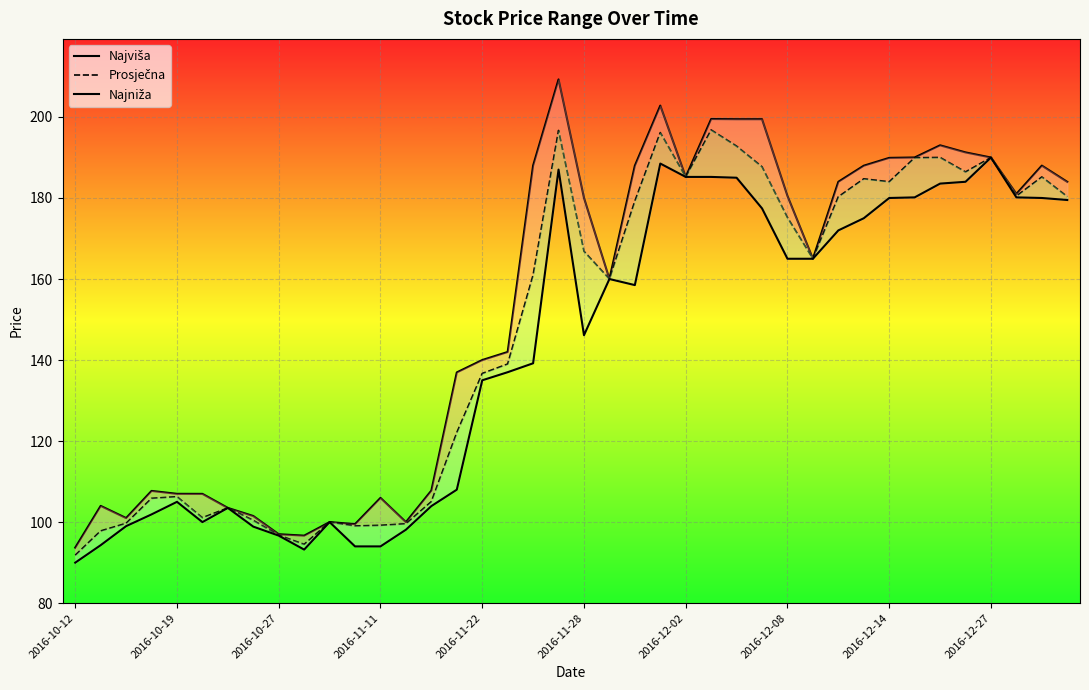

What is the lowest value of the Najniža series?

90.0